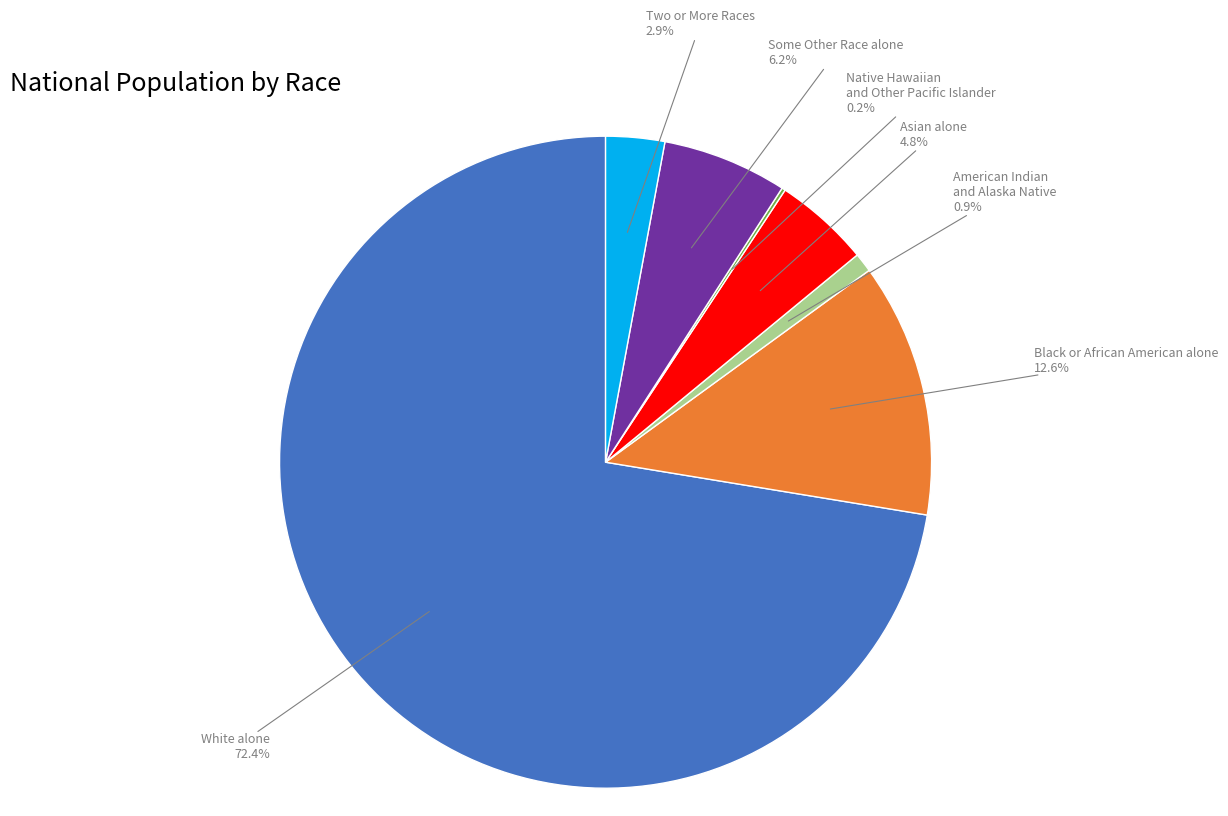

To the nearest percent, what is the average slice percentage?

14%